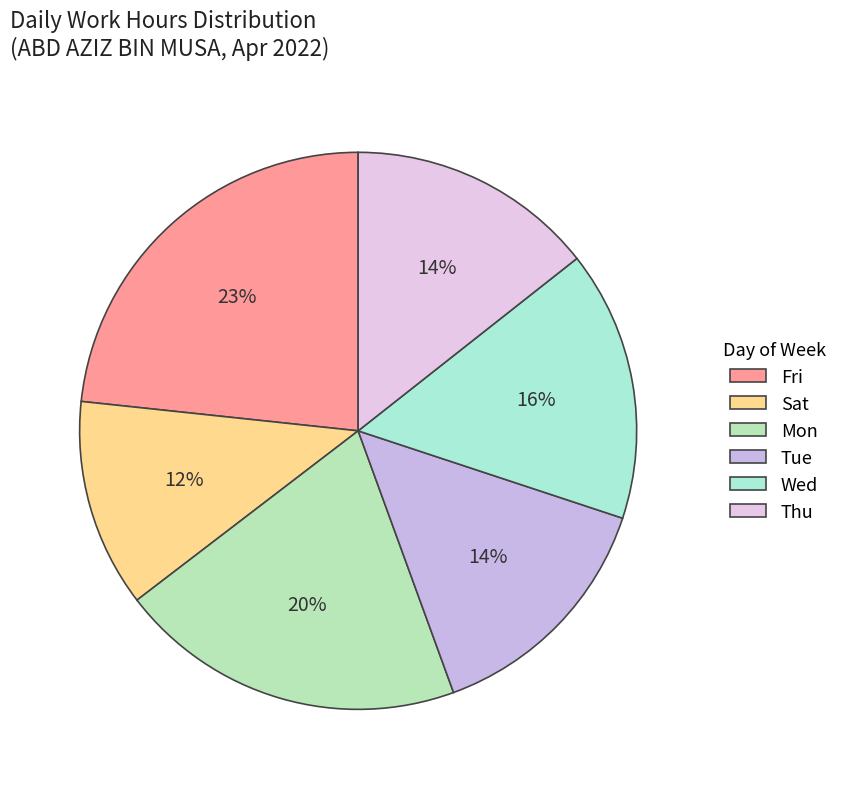

Which slice is the largest?

Fri